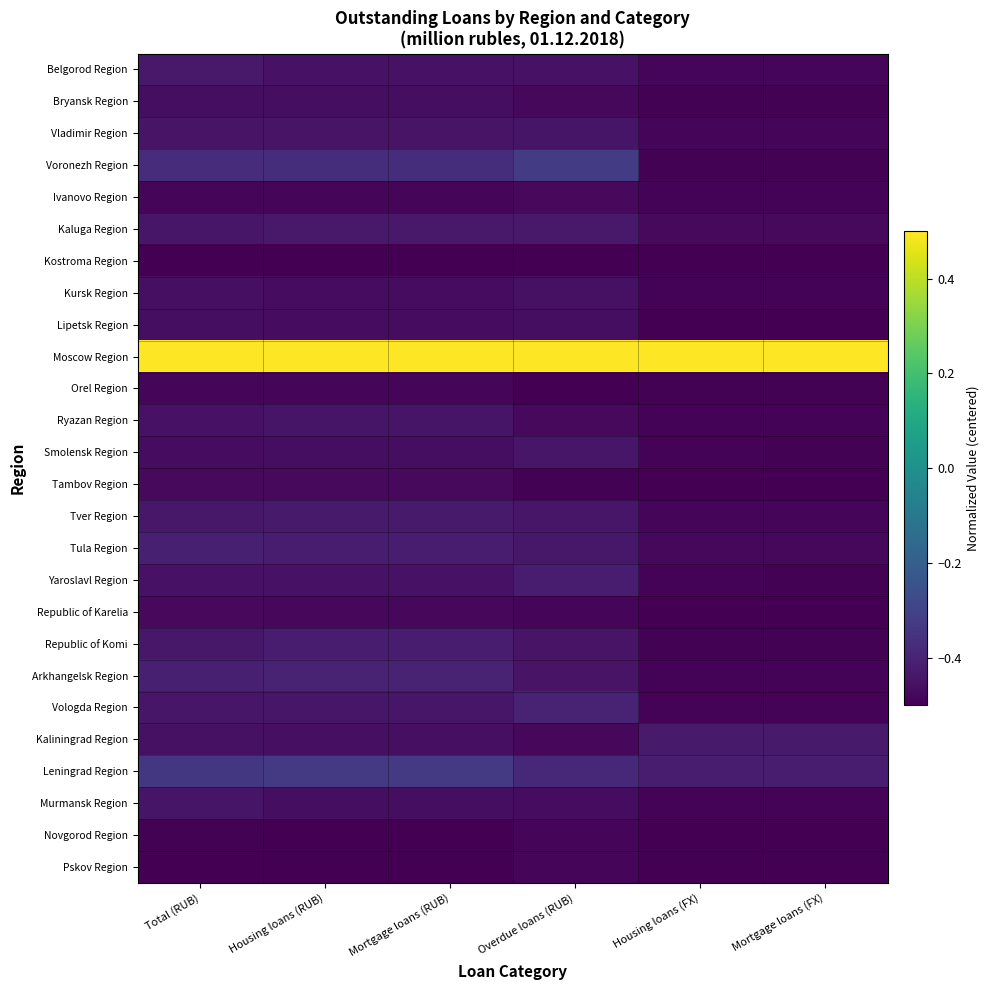

Reading left to right, what are all the values shown in this chart?

Belgorod Region: Total (RUB)=-0.4	Housing loans (RUB)=-0.5	Mortgage loans (RUB)=-0.5	Overdue loans (RUB)=-0.5	Housing loans (FX)=-0.5	Mortgage loans (FX)=-0.5
Bryansk Region: Total (RUB)=-0.5	Housing loans (RUB)=-0.5	Mortgage loans (RUB)=-0.5	Overdue loans (RUB)=-0.5	Housing loans (FX)=-0.5	Mortgage loans (FX)=-0.5
Vladimir Region: Total (RUB)=-0.4	Housing loans (RUB)=-0.4	Mortgage loans (RUB)=-0.4	Overdue loans (RUB)=-0.4	Housing loans (FX)=-0.5	Mortgage loans (FX)=-0.5
Voronezh Region: Total (RUB)=-0.4	Housing loans (RUB)=-0.4	Mortgage loans (RUB)=-0.4	Overdue loans (RUB)=-0.3	Housing loans (FX)=-0.5	Mortgage loans (FX)=-0.5
Ivanovo Region: Total (RUB)=-0.5	Housing loans (RUB)=-0.5	Mortgage loans (RUB)=-0.5	Overdue loans (RUB)=-0.5	Housing loans (FX)=-0.5	Mortgage loans (FX)=-0.5
Kaluga Region: Total (RUB)=-0.4	Housing loans (RUB)=-0.4	Mortgage loans (RUB)=-0.4	Overdue loans (RUB)=-0.4	Housing loans (FX)=-0.5	Mortgage loans (FX)=-0.5
Kostroma Region: Total (RUB)=-0.5	Housing loans (RUB)=-0.5	Mortgage loans (RUB)=-0.5	Overdue loans (RUB)=-0.5	Housing loans (FX)=-0.5	Mortgage loans (FX)=-0.5
Kursk Region: Total (RUB)=-0.5	Housing loans (RUB)=-0.5	Mortgage loans (RUB)=-0.5	Overdue loans (RUB)=-0.5	Housing loans (FX)=-0.5	Mortgage loans (FX)=-0.5
Lipetsk Region: Total (RUB)=-0.5	Housing loans (RUB)=-0.5	Mortgage loans (RUB)=-0.5	Overdue loans (RUB)=-0.5	Housing loans (FX)=-0.5	Mortgage loans (FX)=-0.5
Moscow Region: Total (RUB)=0.5	Housing loans (RUB)=0.5	Mortgage loans (RUB)=0.5	Overdue loans (RUB)=0.5	Housing loans (FX)=0.5	Mortgage loans (FX)=0.5
Orel Region: Total (RUB)=-0.5	Housing loans (RUB)=-0.5	Mortgage loans (RUB)=-0.5	Overdue loans (RUB)=-0.5	Housing loans (FX)=-0.5	Mortgage loans (FX)=-0.5
Ryazan Region: Total (RUB)=-0.5	Housing loans (RUB)=-0.4	Mortgage loans (RUB)=-0.4	Overdue loans (RUB)=-0.5	Housing loans (FX)=-0.5	Mortgage loans (FX)=-0.5
Smolensk Region: Total (RUB)=-0.5	Housing loans (RUB)=-0.5	Mortgage loans (RUB)=-0.5	Overdue loans (RUB)=-0.4	Housing loans (FX)=-0.5	Mortgage loans (FX)=-0.5
Tambov Region: Total (RUB)=-0.5	Housing loans (RUB)=-0.5	Mortgage loans (RUB)=-0.5	Overdue loans (RUB)=-0.5	Housing loans (FX)=-0.5	Mortgage loans (FX)=-0.5
Tver Region: Total (RUB)=-0.4	Housing loans (RUB)=-0.4	Mortgage loans (RUB)=-0.4	Overdue loans (RUB)=-0.4	Housing loans (FX)=-0.5	Mortgage loans (FX)=-0.5
Tula Region: Total (RUB)=-0.4	Housing loans (RUB)=-0.4	Mortgage loans (RUB)=-0.4	Overdue loans (RUB)=-0.4	Housing loans (FX)=-0.5	Mortgage loans (FX)=-0.5
Yaroslavl Region: Total (RUB)=-0.5	Housing loans (RUB)=-0.5	Mortgage loans (RUB)=-0.5	Overdue loans (RUB)=-0.4	Housing loans (FX)=-0.5	Mortgage loans (FX)=-0.5
Republic of Karelia: Total (RUB)=-0.5	Housing loans (RUB)=-0.5	Mortgage loans (RUB)=-0.5	Overdue loans (RUB)=-0.5	Housing loans (FX)=-0.5	Mortgage loans (FX)=-0.5
Republic of Komi: Total (RUB)=-0.4	Housing loans (RUB)=-0.4	Mortgage loans (RUB)=-0.4	Overdue loans (RUB)=-0.4	Housing loans (FX)=-0.5	Mortgage loans (FX)=-0.5
Arkhangelsk Region: Total (RUB)=-0.4	Housing loans (RUB)=-0.4	Mortgage loans (RUB)=-0.4	Overdue loans (RUB)=-0.4	Housing loans (FX)=-0.5	Mortgage loans (FX)=-0.5
Vologda Region: Total (RUB)=-0.4	Housing loans (RUB)=-0.4	Mortgage loans (RUB)=-0.4	Overdue loans (RUB)=-0.4	Housing loans (FX)=-0.5	Mortgage loans (FX)=-0.5
Kaliningrad Region: Total (RUB)=-0.5	Housing loans (RUB)=-0.5	Mortgage loans (RUB)=-0.5	Overdue loans (RUB)=-0.5	Housing loans (FX)=-0.4	Mortgage loans (FX)=-0.4
Leningrad Region: Total (RUB)=-0.3	Housing loans (RUB)=-0.3	Mortgage loans (RUB)=-0.3	Overdue loans (RUB)=-0.4	Housing loans (FX)=-0.4	Mortgage loans (FX)=-0.4
Murmansk Region: Total (RUB)=-0.4	Housing loans (RUB)=-0.5	Mortgage loans (RUB)=-0.5	Overdue loans (RUB)=-0.5	Housing loans (FX)=-0.5	Mortgage loans (FX)=-0.5
Novgorod Region: Total (RUB)=-0.5	Housing loans (RUB)=-0.5	Mortgage loans (RUB)=-0.5	Overdue loans (RUB)=-0.5	Housing loans (FX)=-0.5	Mortgage loans (FX)=-0.5
Pskov Region: Total (RUB)=-0.5	Housing loans (RUB)=-0.5	Mortgage loans (RUB)=-0.5	Overdue loans (RUB)=-0.5	Housing loans (FX)=-0.5	Mortgage loans (FX)=-0.5